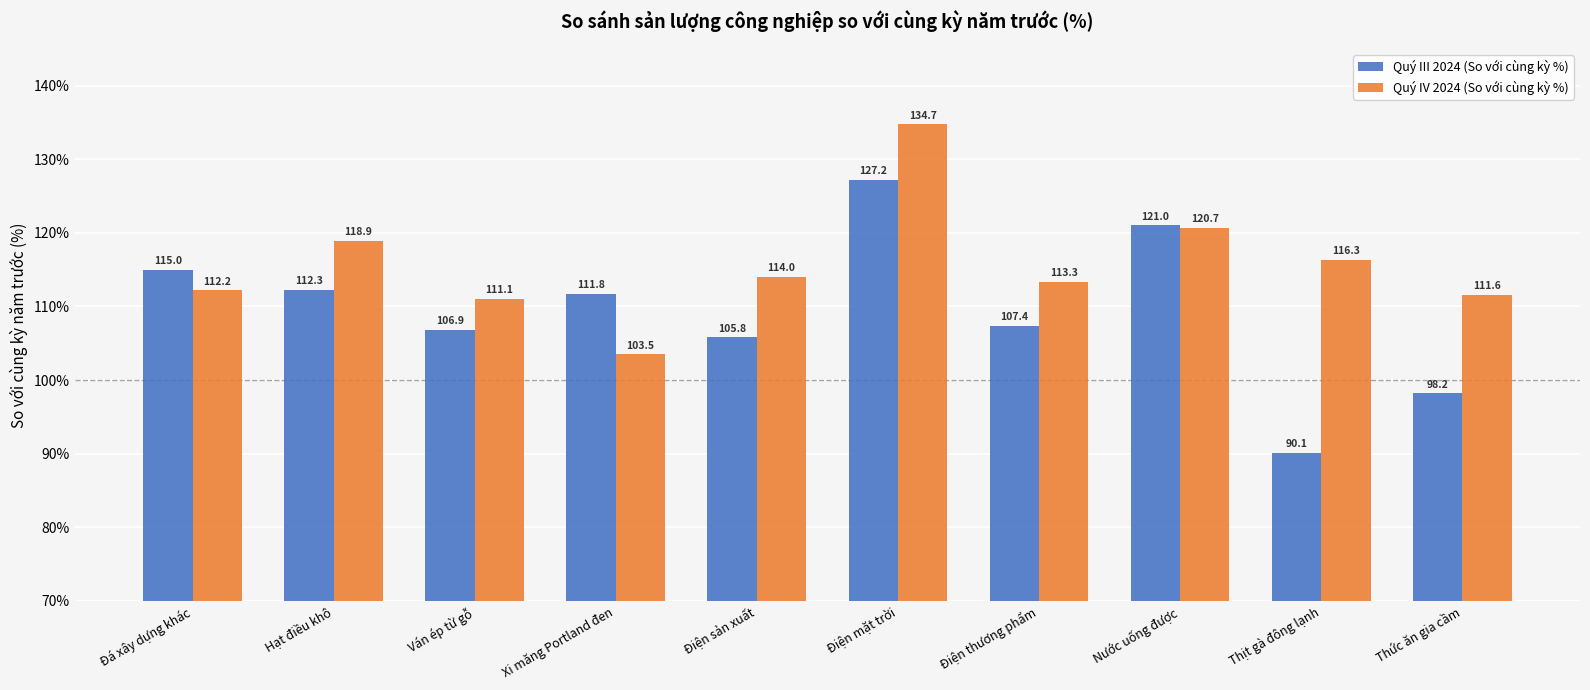

What is the total value across all series at Nước uống được?

241.7